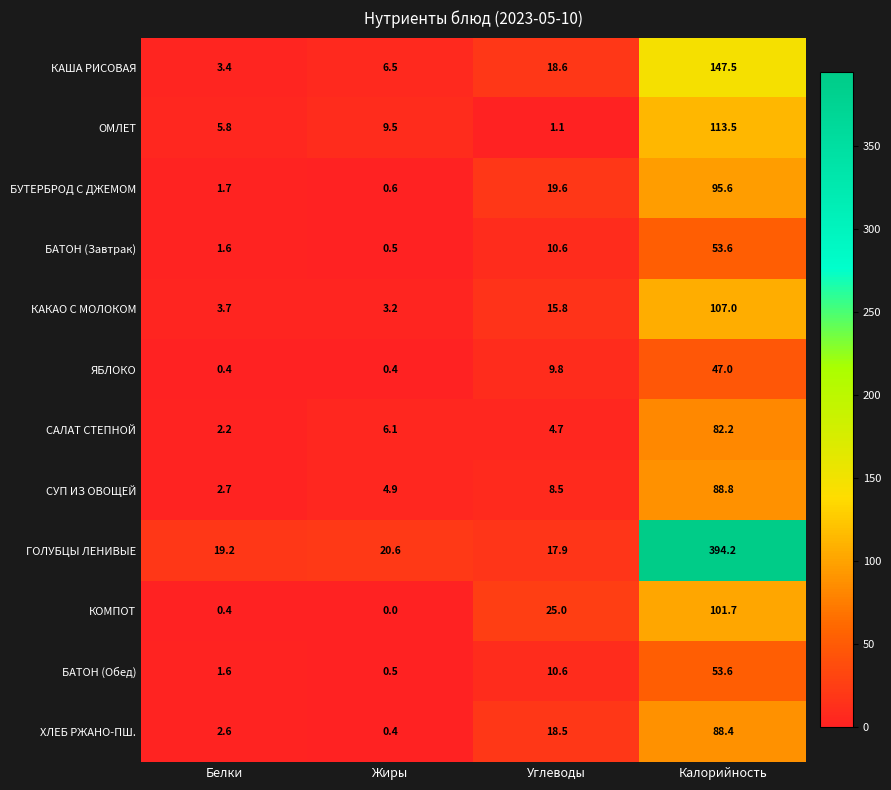

At how many categories does at least one series exceed 222?

1